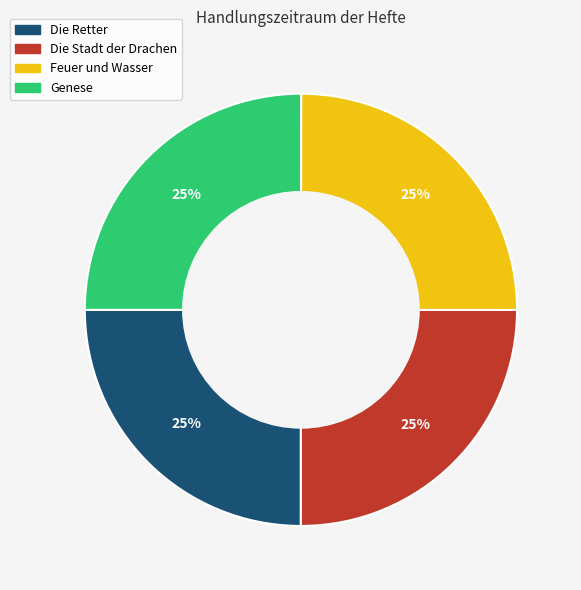

What percentage is the Feuer und Wasser slice, to the nearest percent?

25%